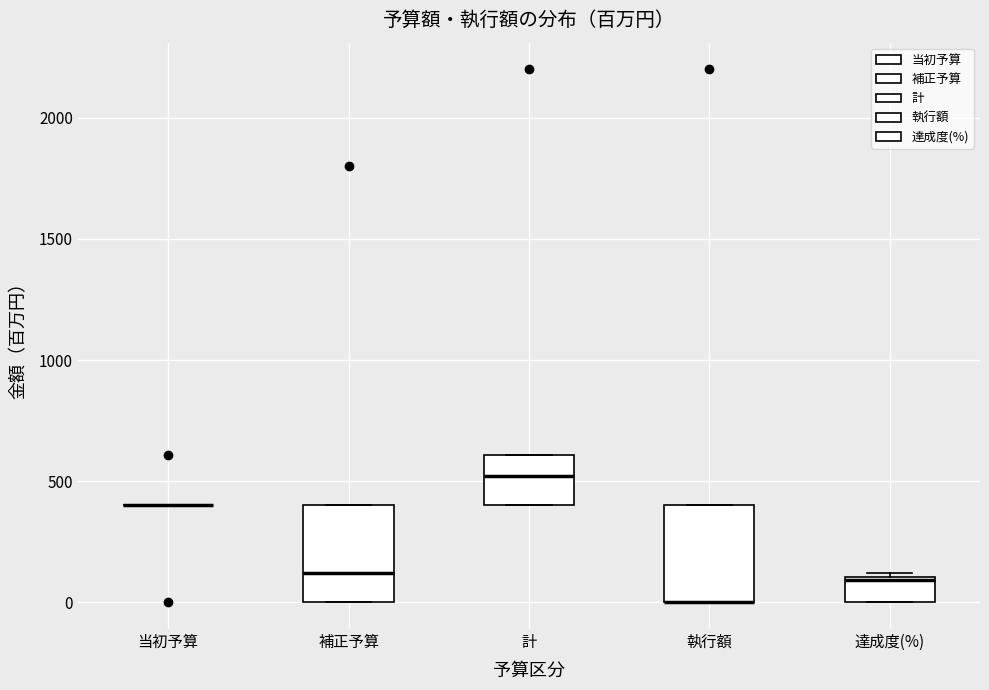

Reading left to right, read every box against the y-axis: the position of its median line, the range the box covers, and the ends of its whiskers. The values are not printed on the chart, so give them approximately, as read against the axis.

当初予算: box collapsed to a line at 400, whiskers 400 to 400
補正予算: median 100, box 0 to 400, whiskers 0 to 400
計: median 500, box 400 to 600, whiskers 400 to 600
執行額: median 0 (drawn on the box's lower edge), box 0 to 400, whiskers 0 to 400
達成度(%): median 100, box 0 to 100, whiskers 0 to 100 (just above the box's upper edge)